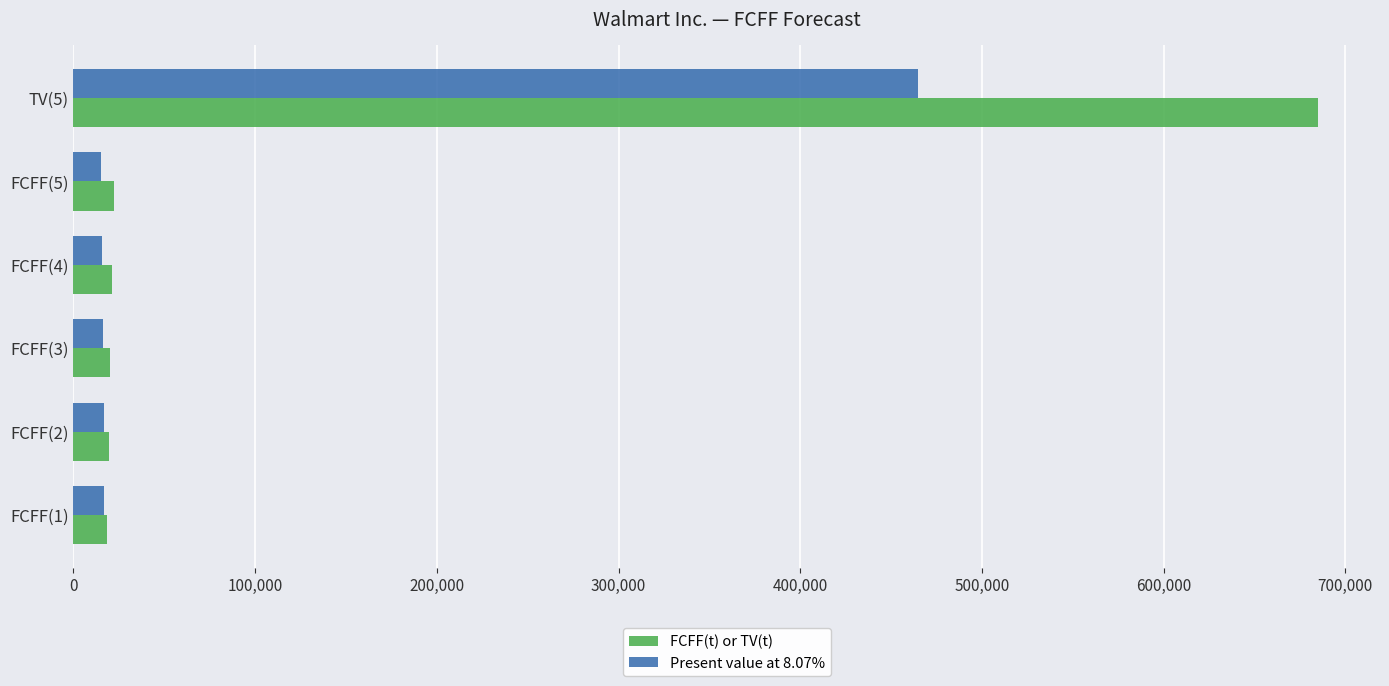

What is the spread (max minus min) of values at TV(5)?

220238